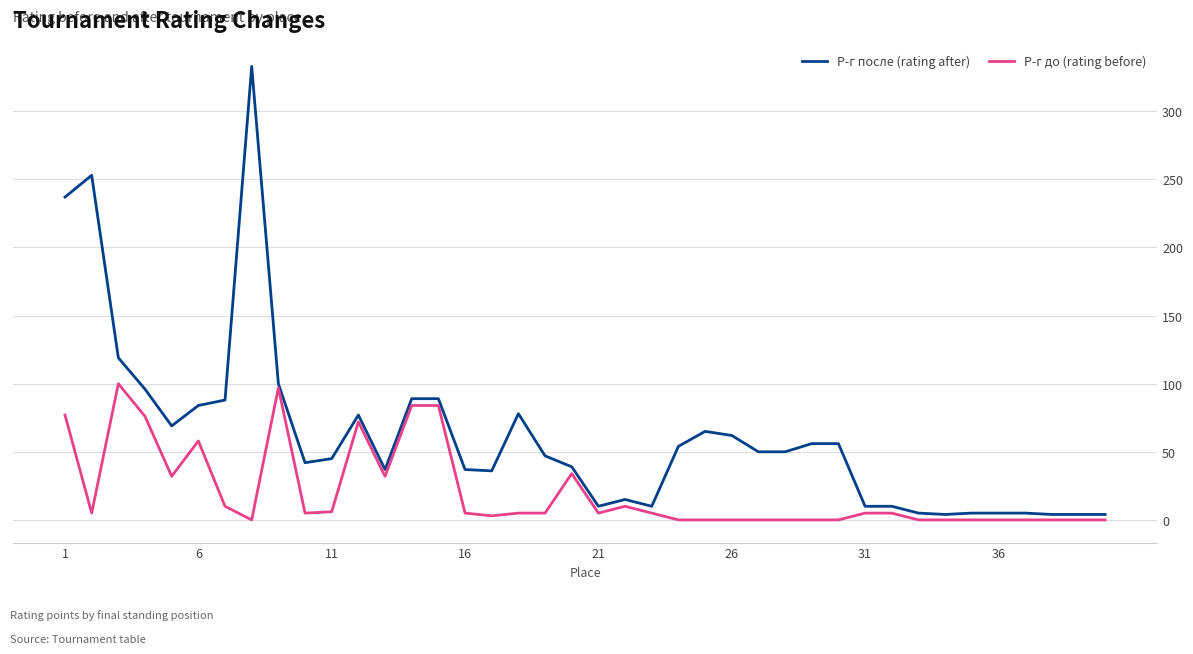

Which series has the largest range (max minus min)?

Р-г после (rating after)